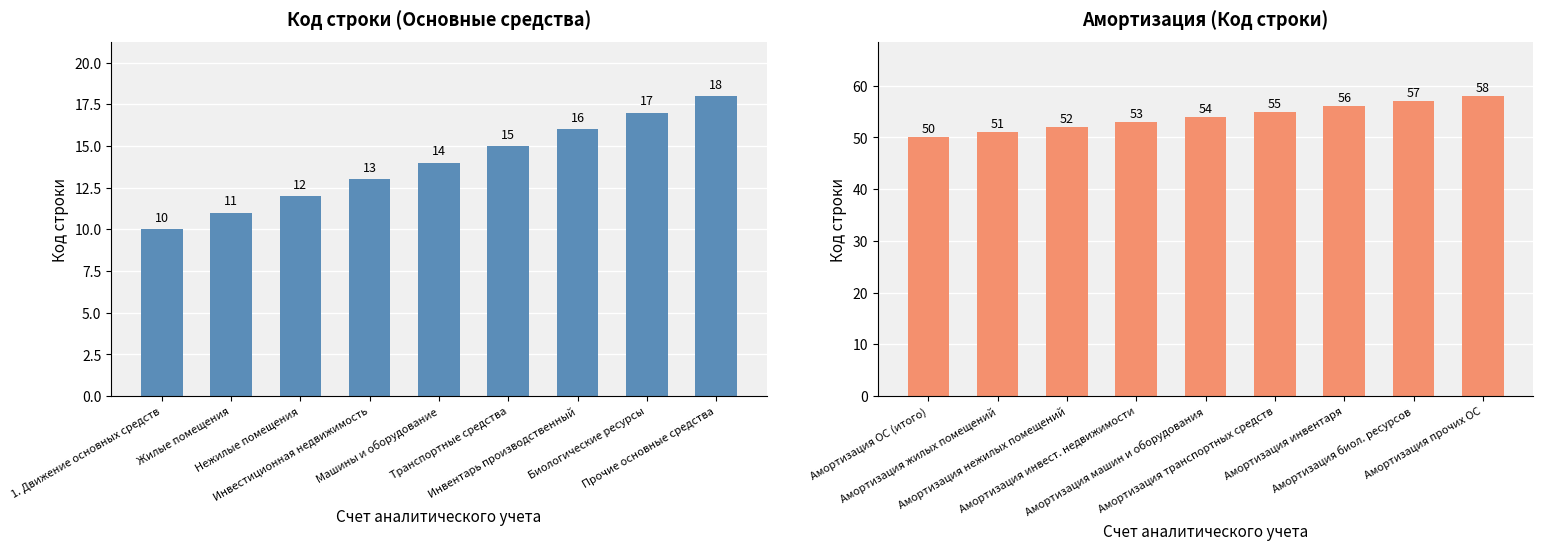

Which has a higher value, 1. Движение основных средств or Нежилые помещения?

Нежилые помещения